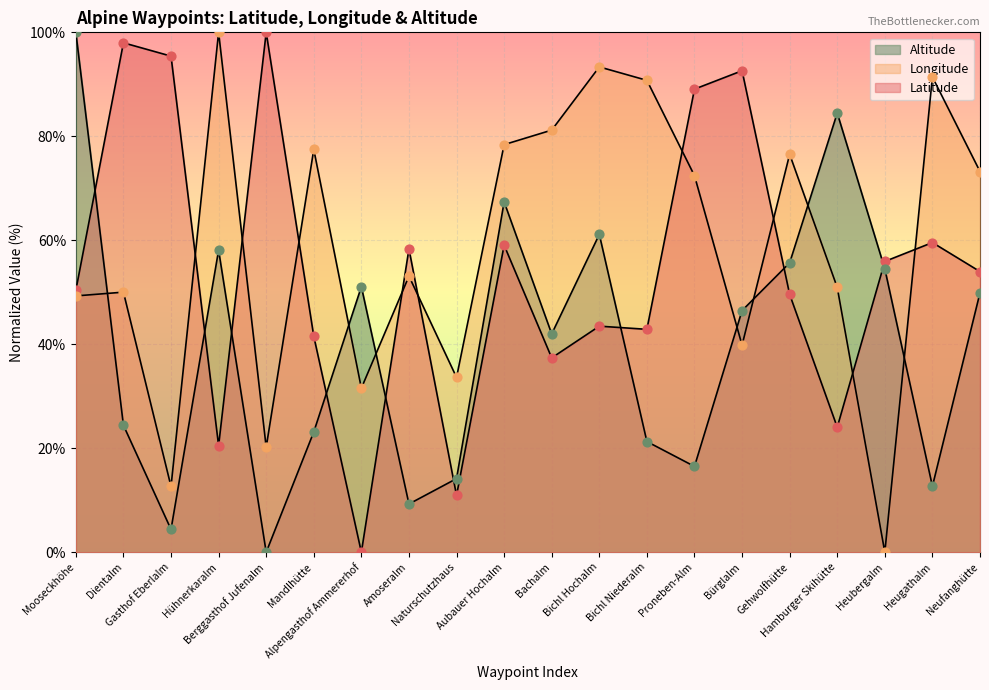

Which series has the largest total across all categories?

Longitude